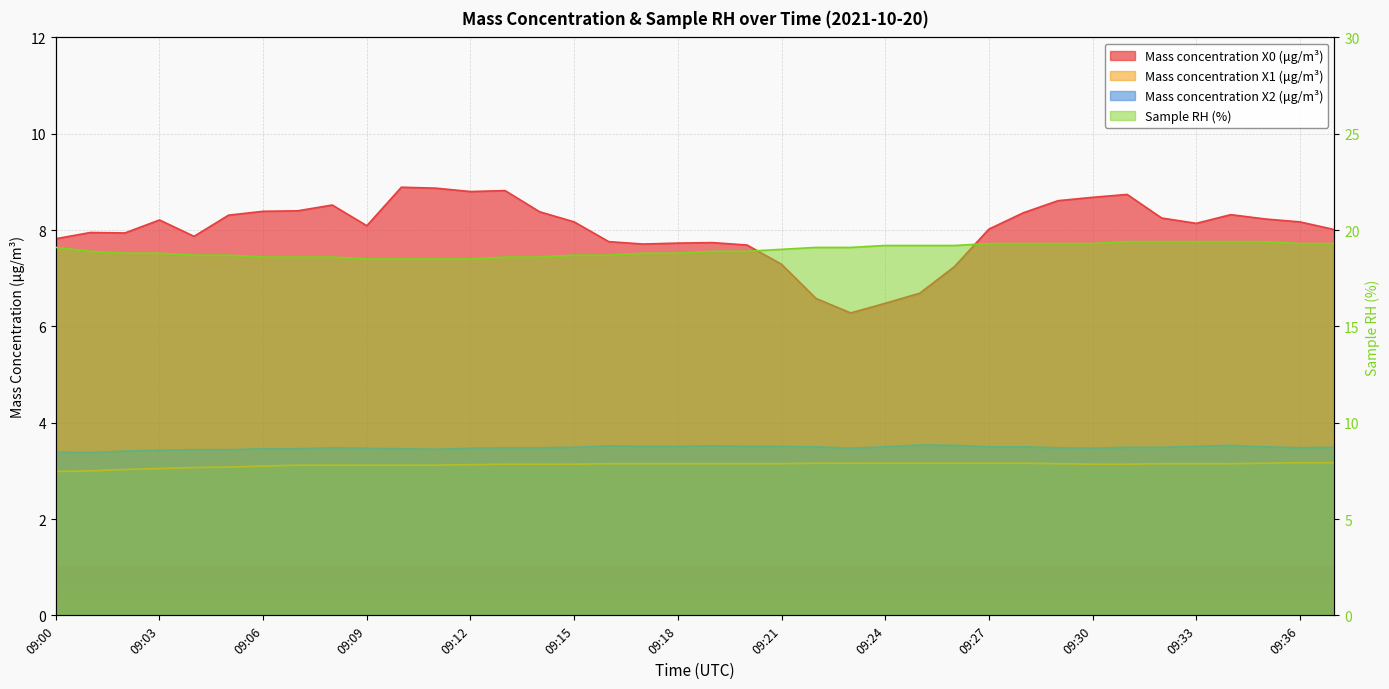

How many lines are shown in the chart?

4